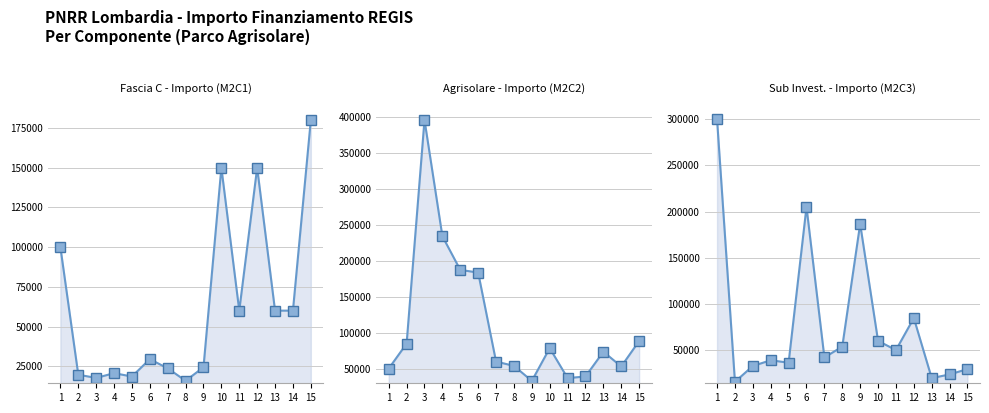

Is the value of Fascia C - Importo (M2C1) at 5 greater than the value of Agrisolare - Importo (M2C2) at 6?

No